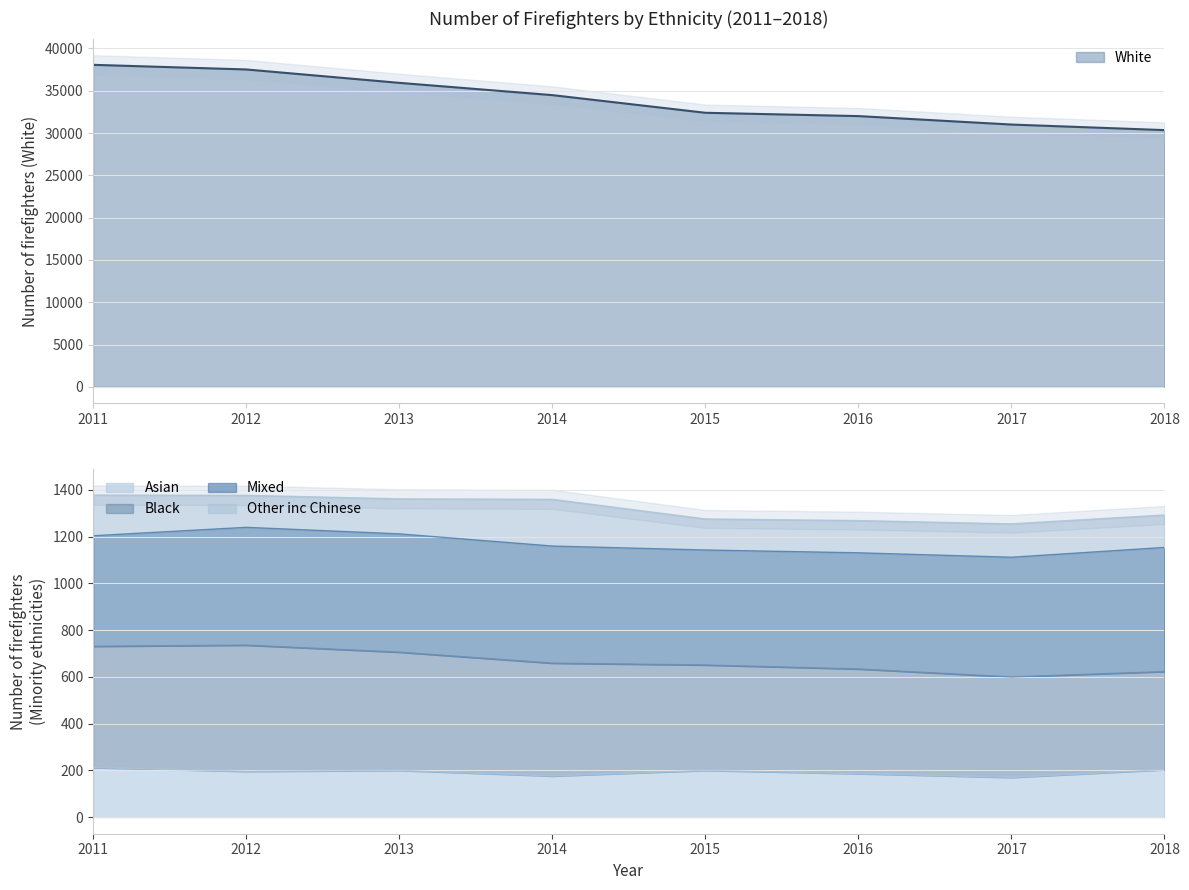

What is the highest value of the Other inc Chinese series?

200